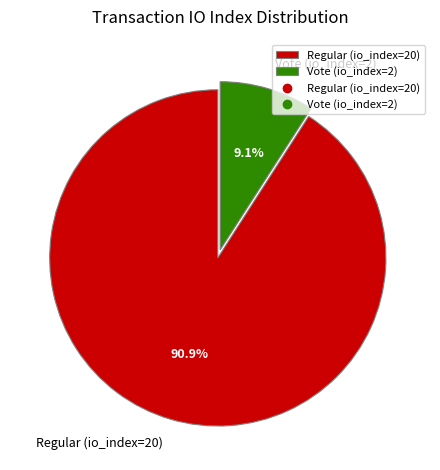

To the nearest percent, what portion does Vote (io_index=2) represent?

9%